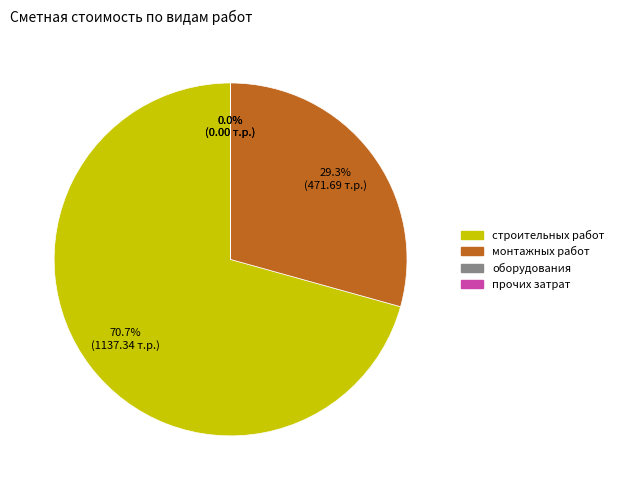

Which category has the biggest portion of the pie?

строительных работ